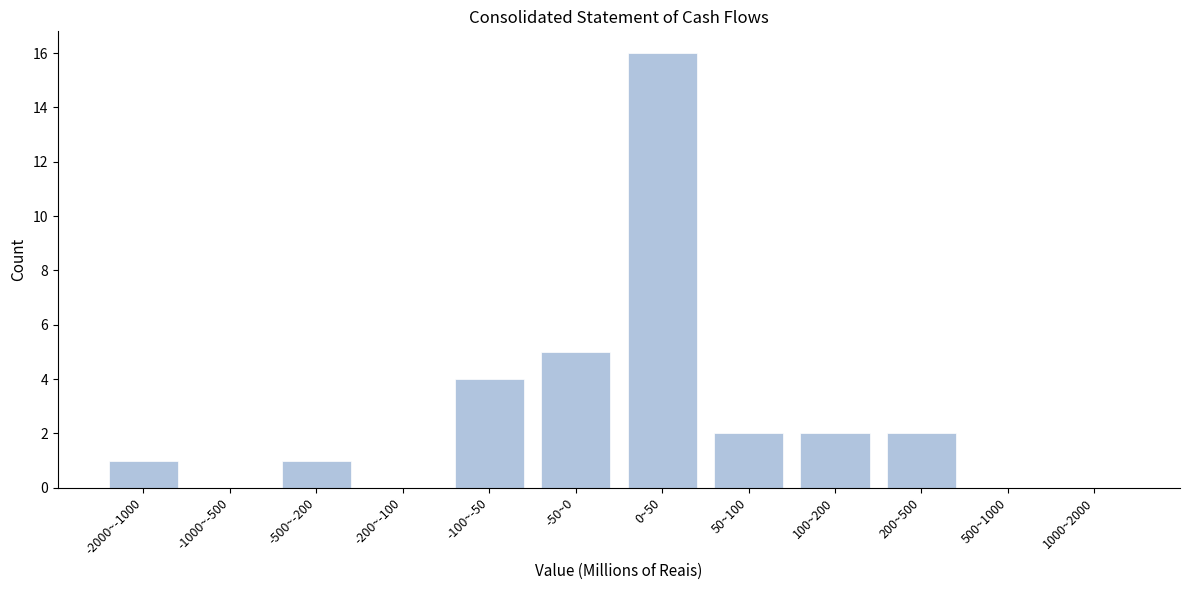

Reading right to left, what are all the values shown in this chart?

1000~2000=0	500~1000=0	200~500=2	100~200=2	50~100=2	0~50=16	-50~0=5	-100~-50=4	-200~-100=0	-500~-200=1	-1000~-500=0	-2000~-1000=1